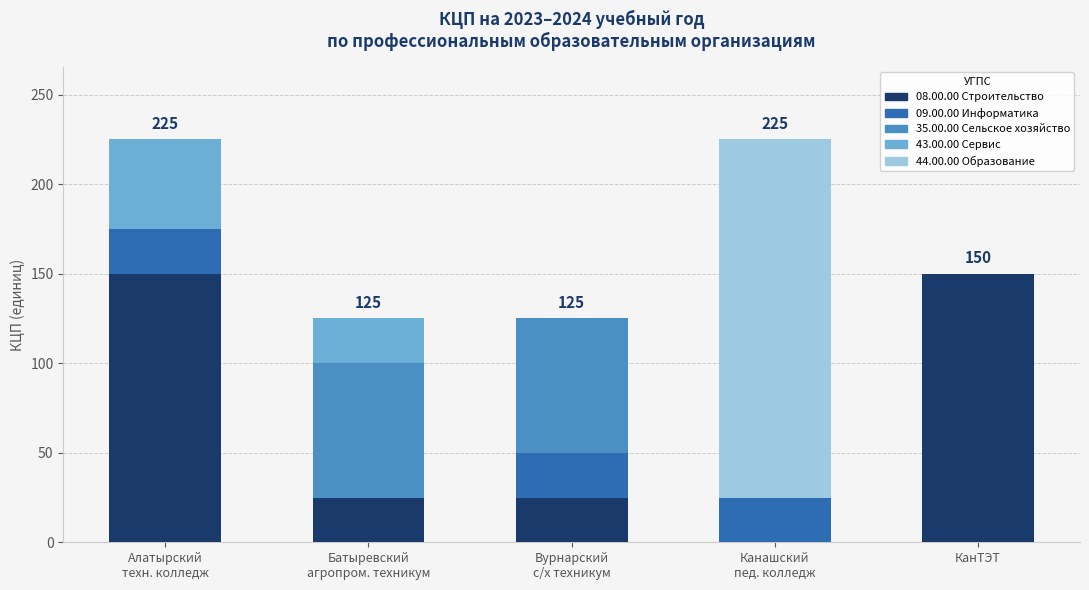

What are all the series names shown in the legend?

08.00.00 Строительство, 09.00.00 Информатика, 35.00.00 Сельское хозяйство, 43.00.00 Сервис, 44.00.00 Образование